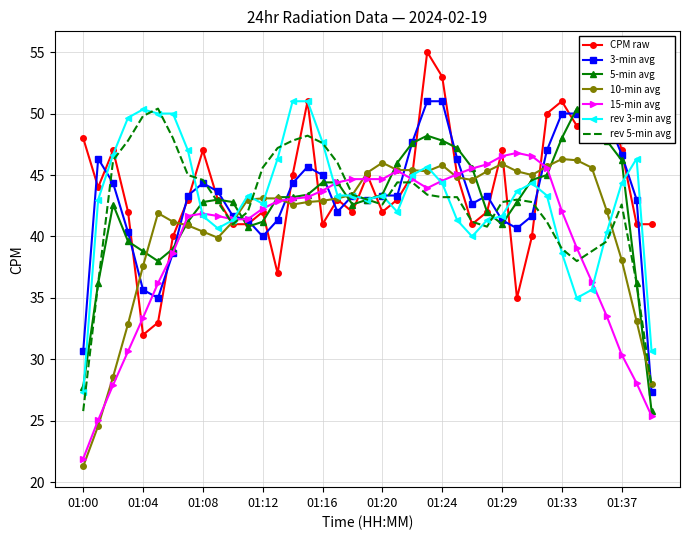

What is the highest value of the CPM raw series?

55.0